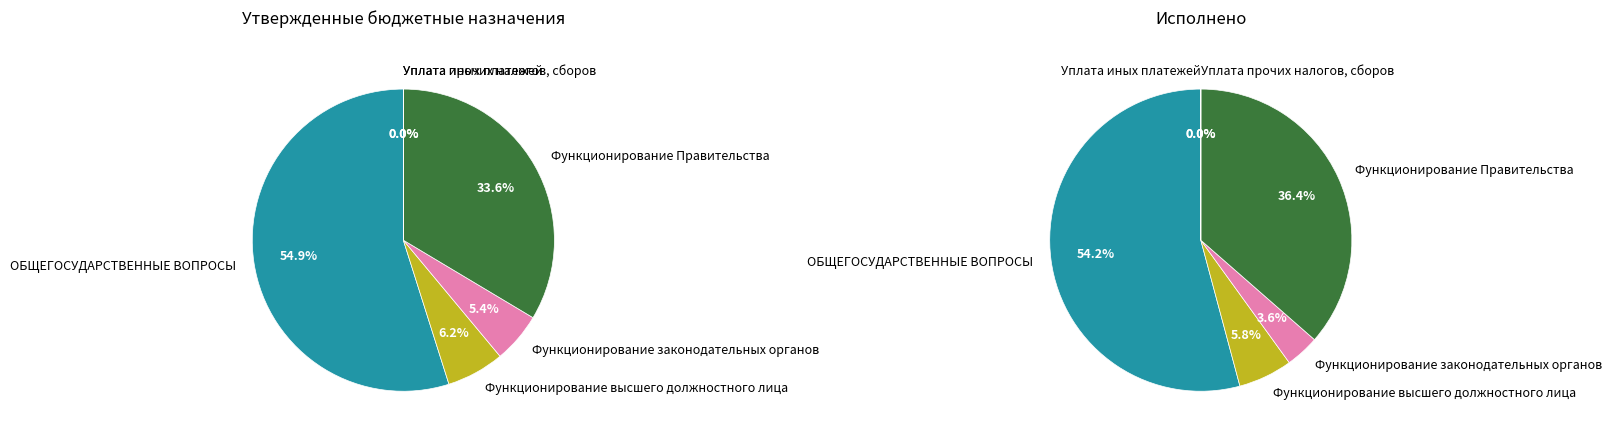

What is the largest slice in the pie chart?

ОБЩЕГОСУДАРСТВЕННЫЕ ВОПРОСЫ